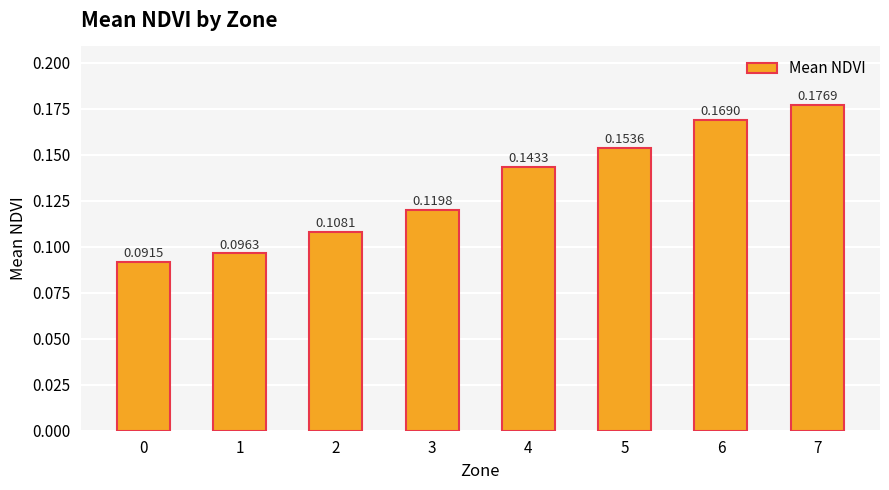

What is the sum of the values at 4 and 7?

0.3